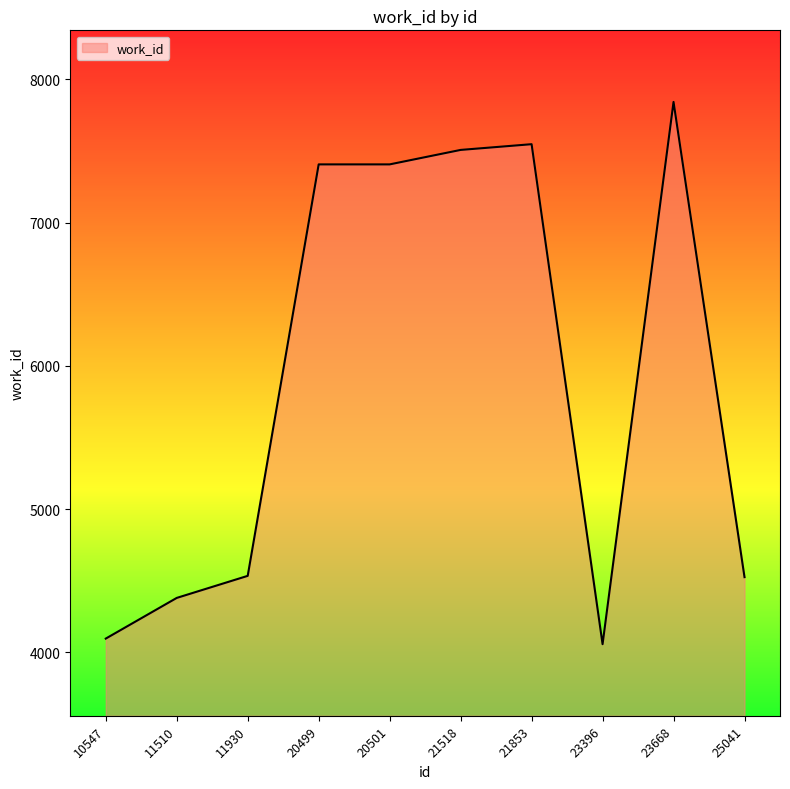

What is the approximate value at 11510?

4380